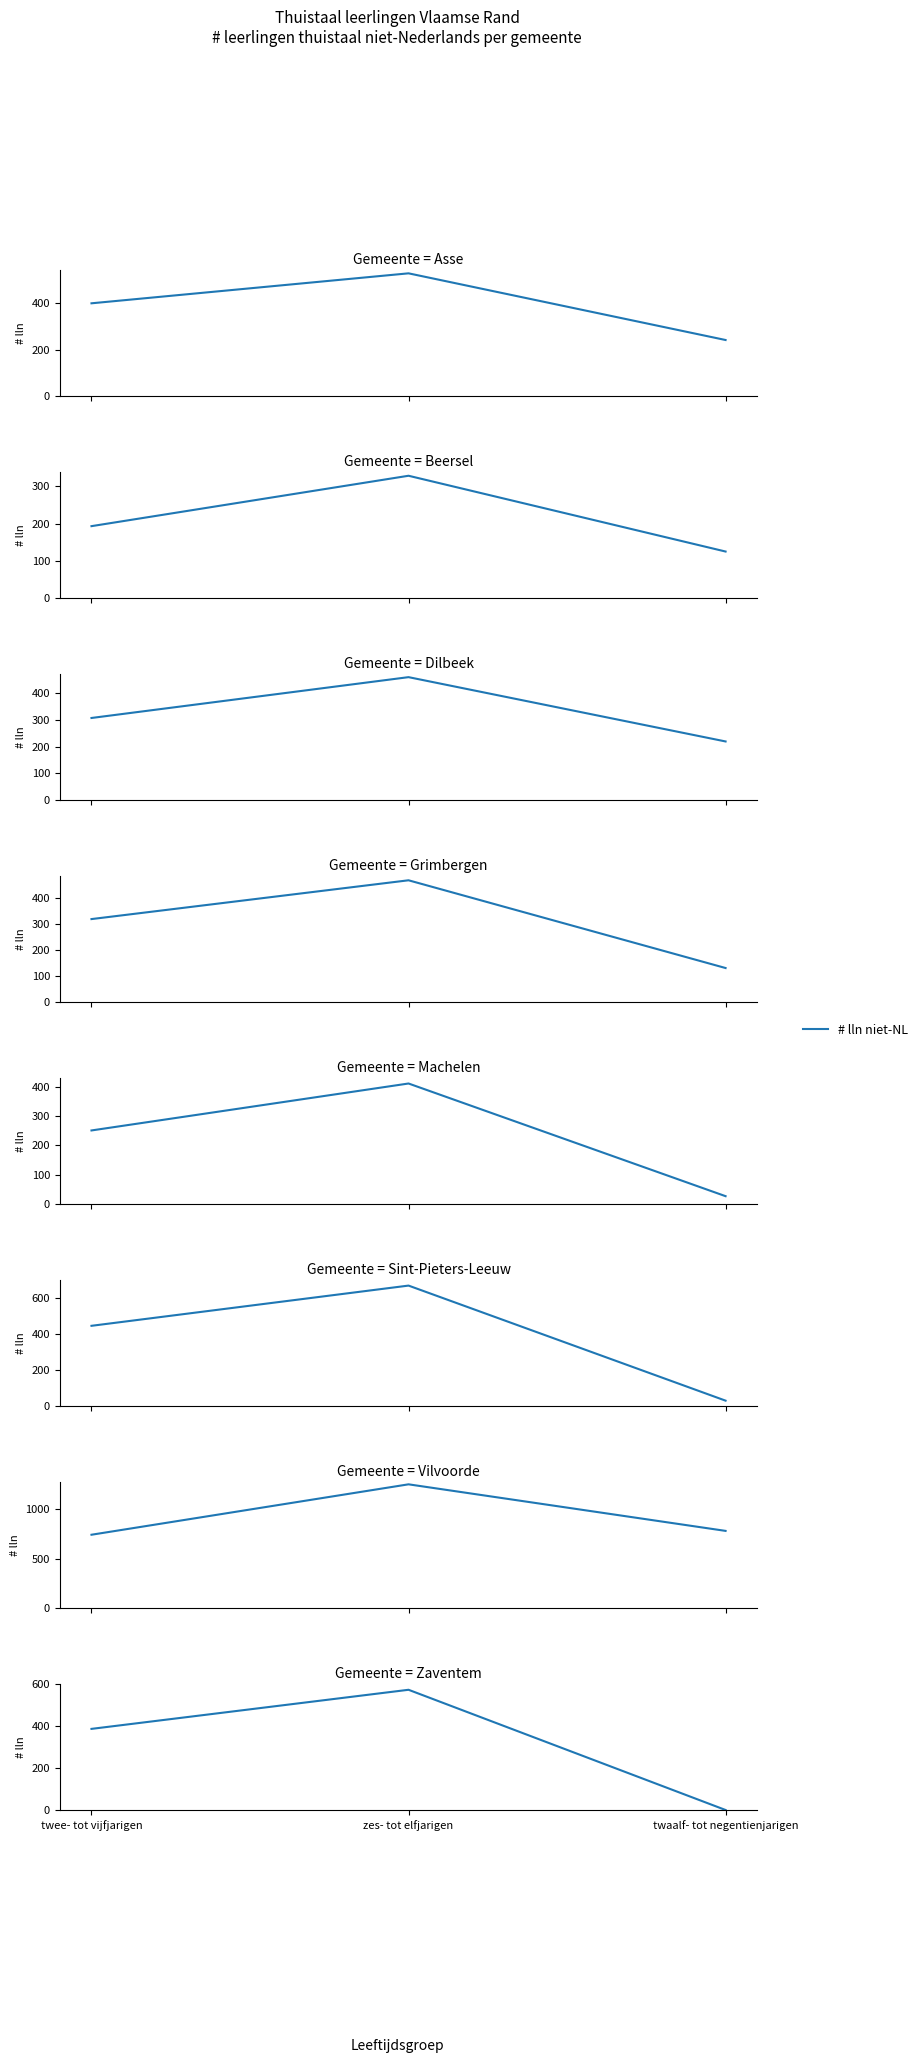

How many values exceed 386?

1